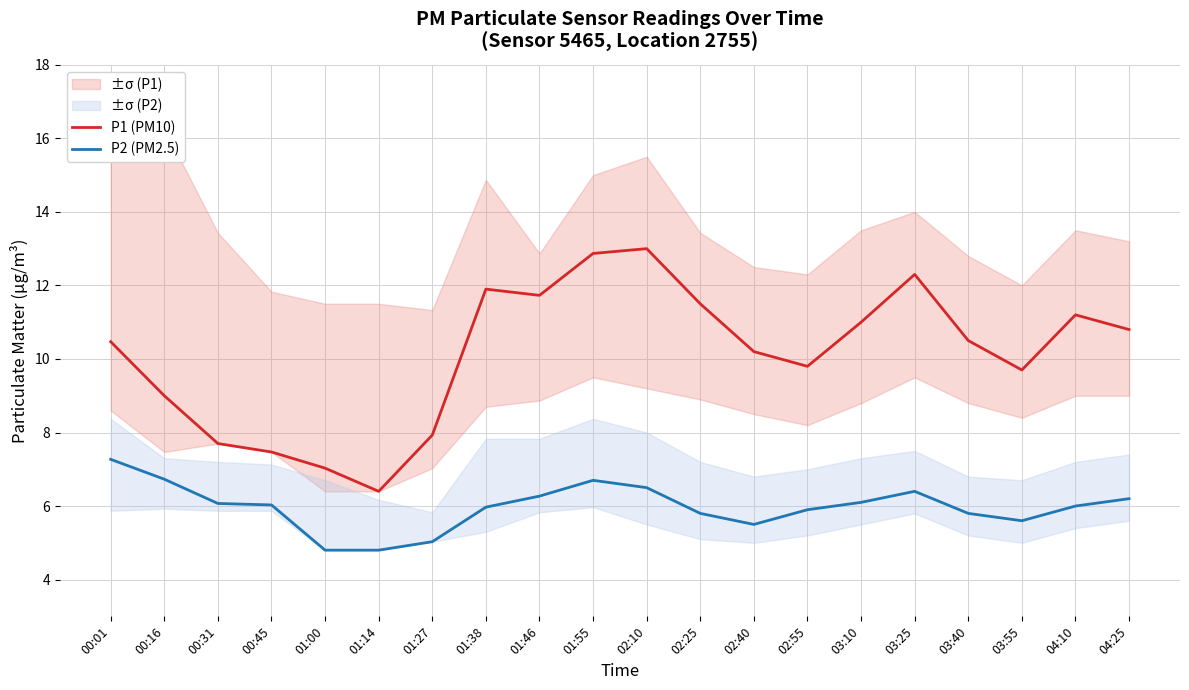

True or false: P2 (PM2.5) and P1 (PM10) intersect in this chart.

False